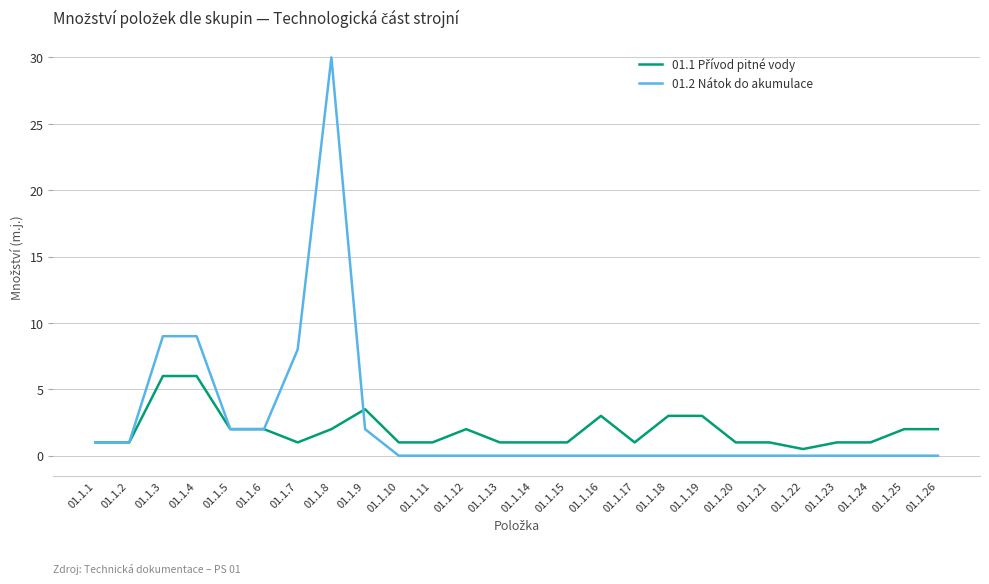

Which category has the highest value across all series?

01.1.8